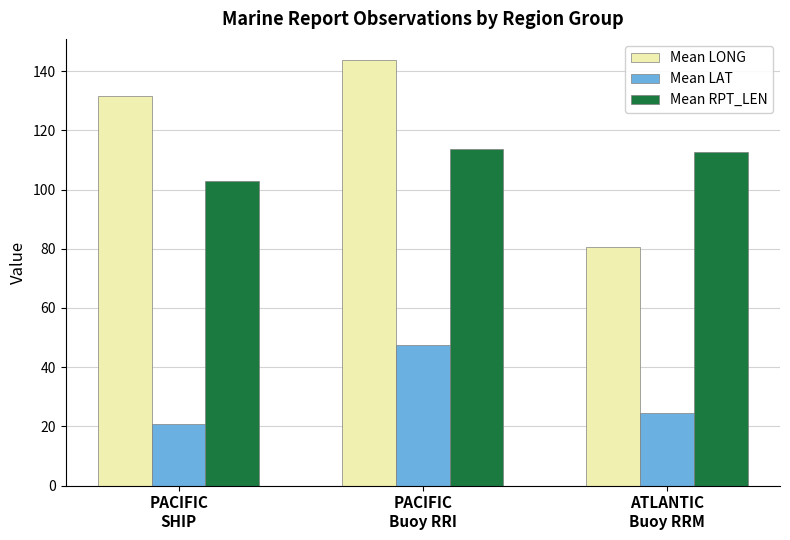

Which series has the widest spread of values?

Mean LONG